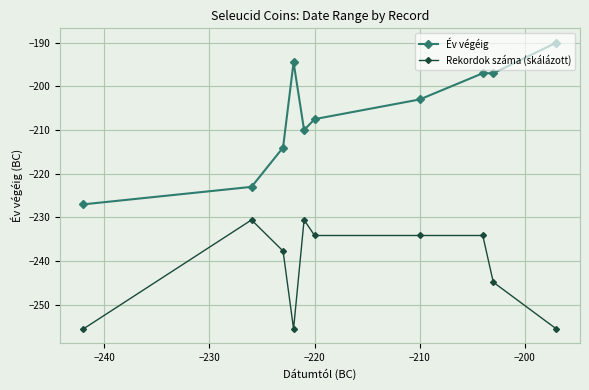

Is this an area chart (filled region under the line)?

No